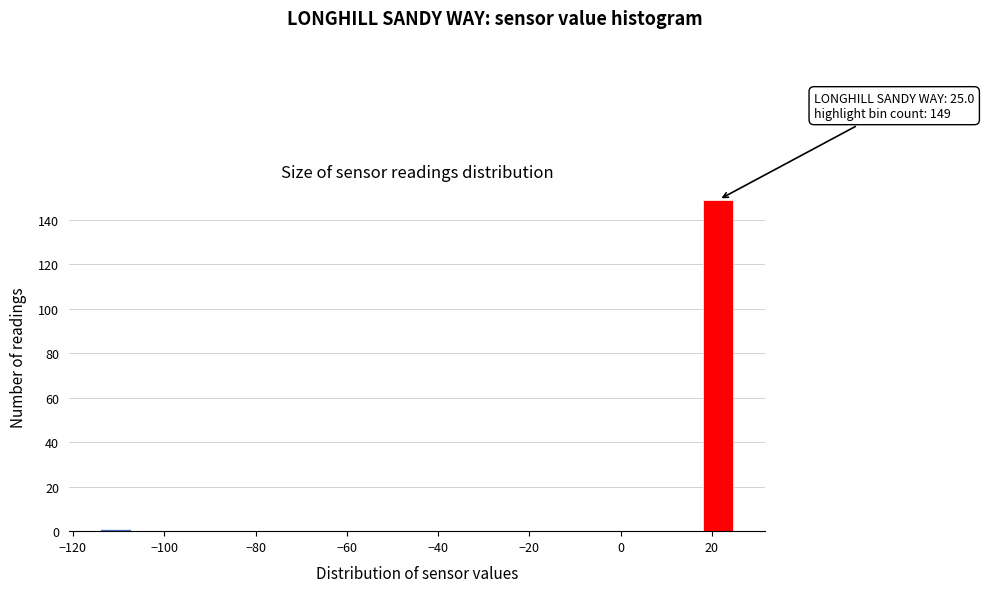

Around what value on the x-axis is the tallest bar? Give the approximate position of its centre, as read against the axis.

22